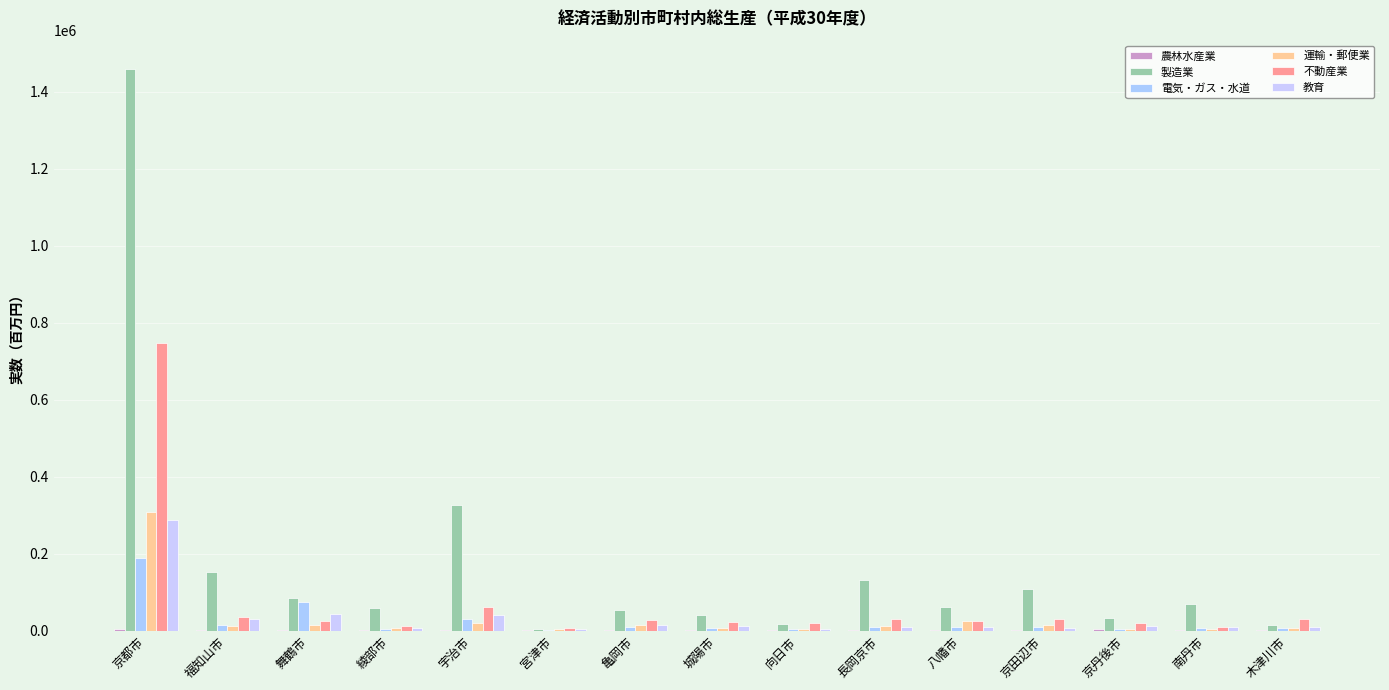

Is it true that 不動産業 equals 15798 at 綾部市?

False